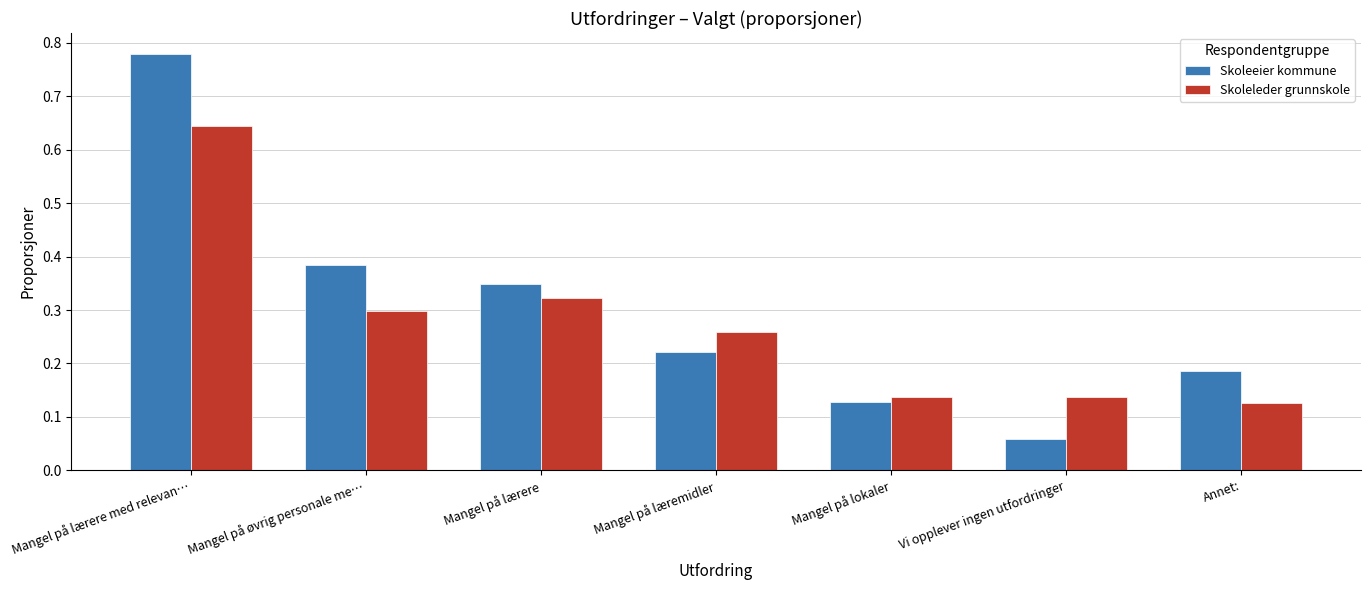

Which series has the widest spread of values?

Skoleeier kommune